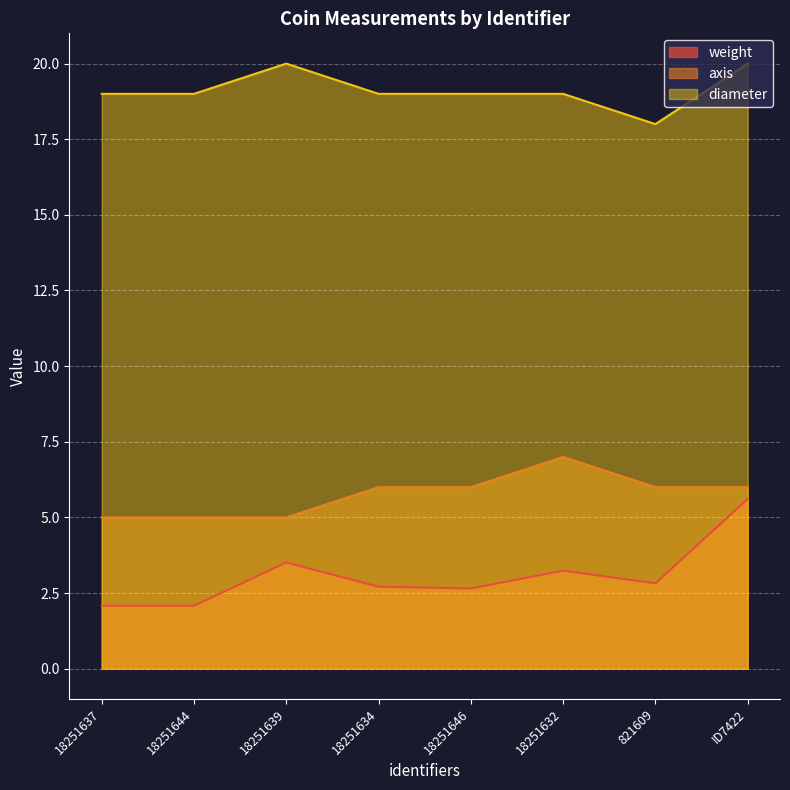

What is the total value across all series at 18251632?

29.2